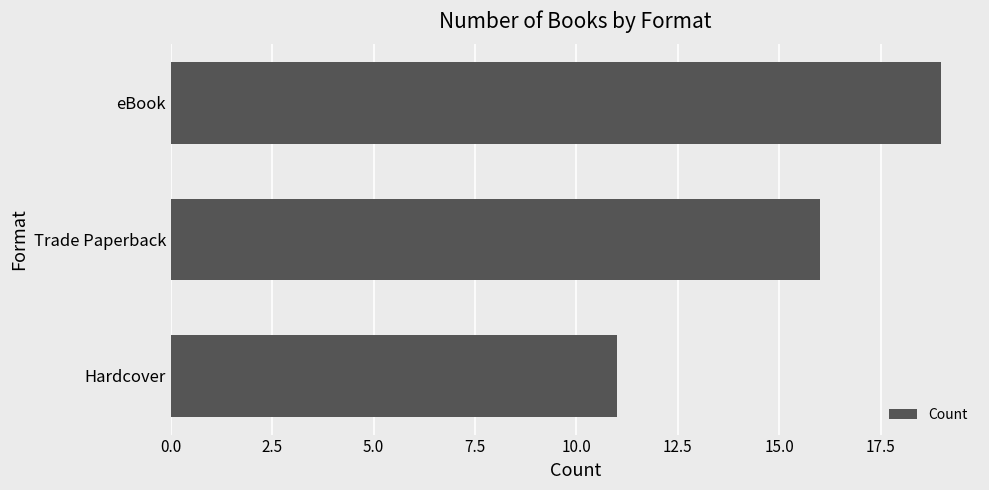

Approximately how many times larger is the value at eBook compared to Trade Paperback?

1.2